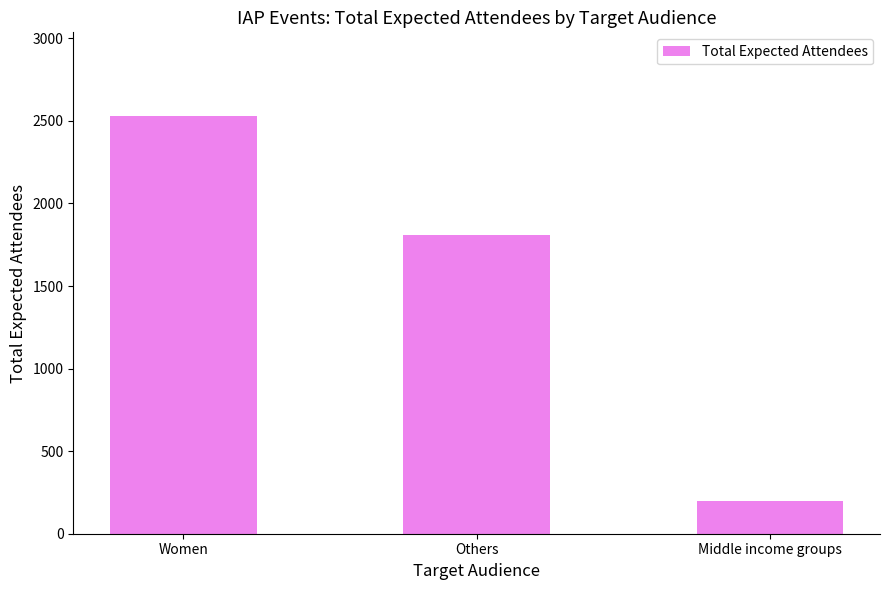

Is it true that the value at Women is 2530?

True